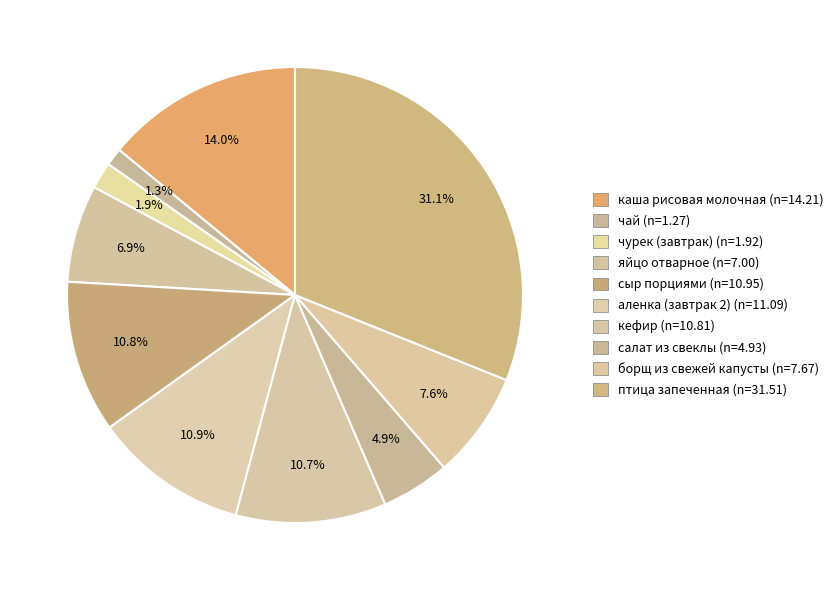

How many segments does this pie chart have?

10